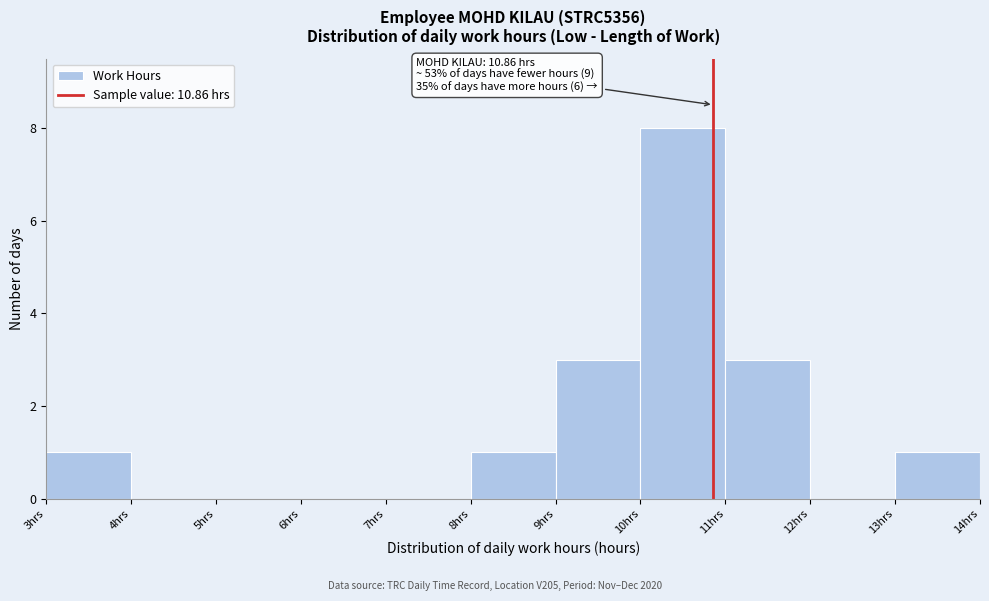

Which range on the x-axis has the tallest bar?

10 to 11